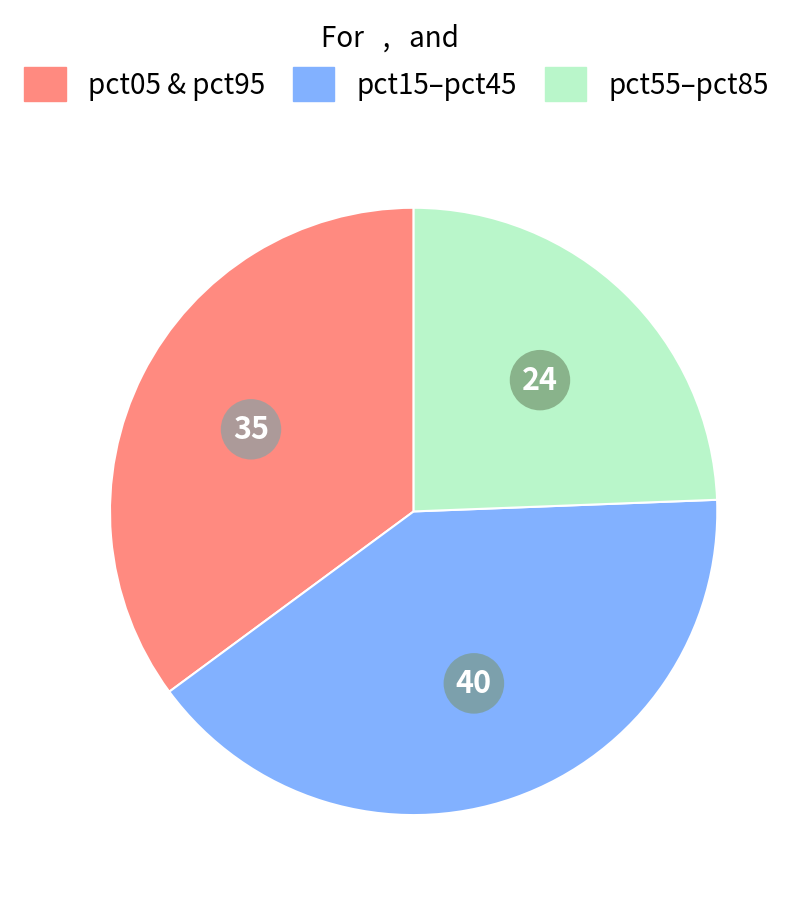

Does any single category account for the majority?

No